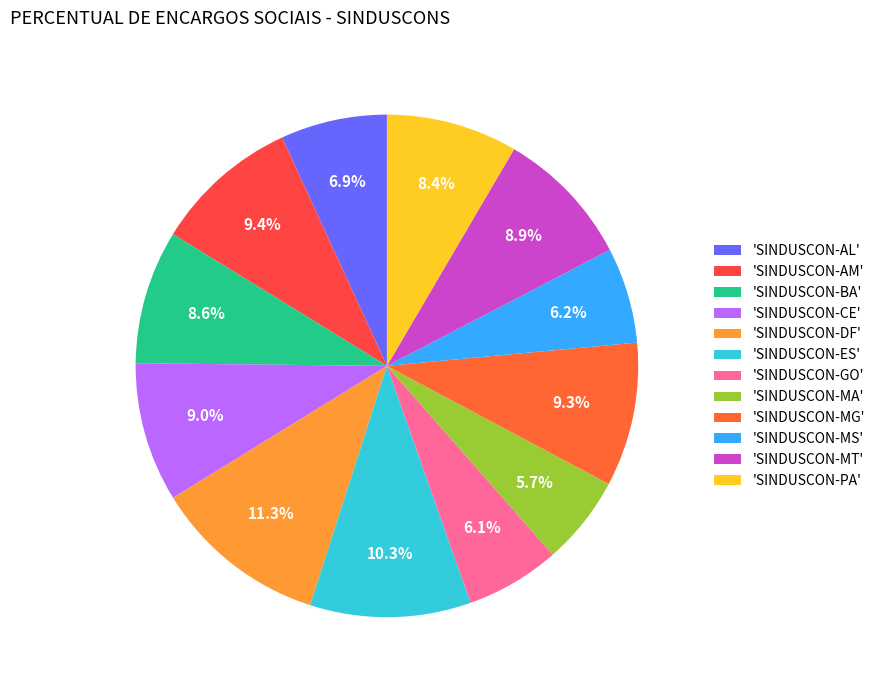

Count the number of slices in the pie.

12